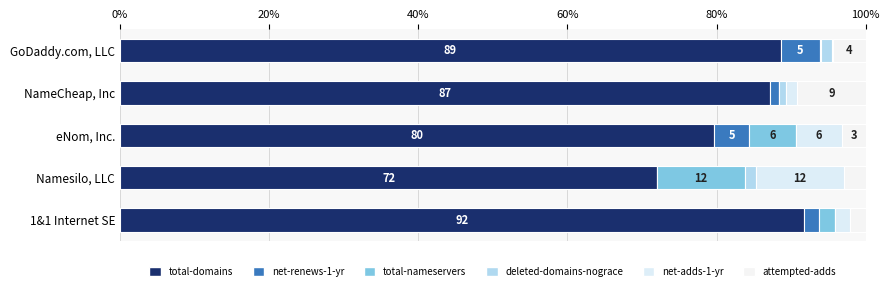

How many categories are shown in the chart?

5